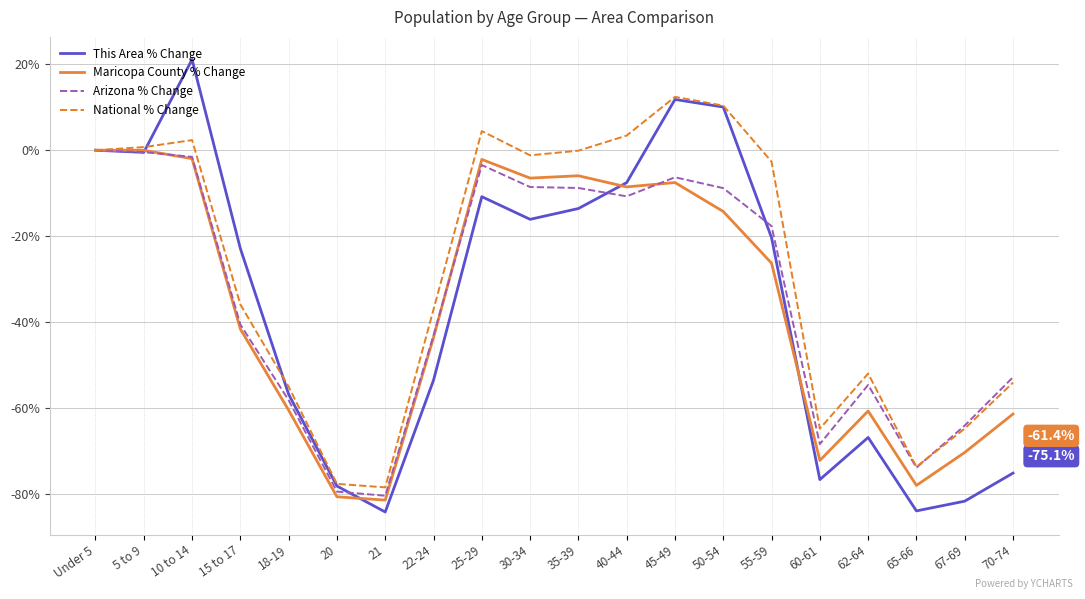

What is the greatest value displayed?

21.1